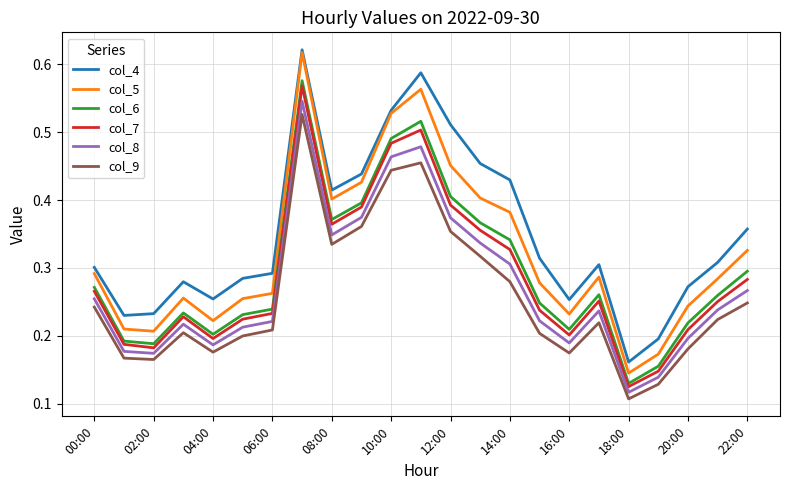

Which series has the largest total across all categories?

col_4